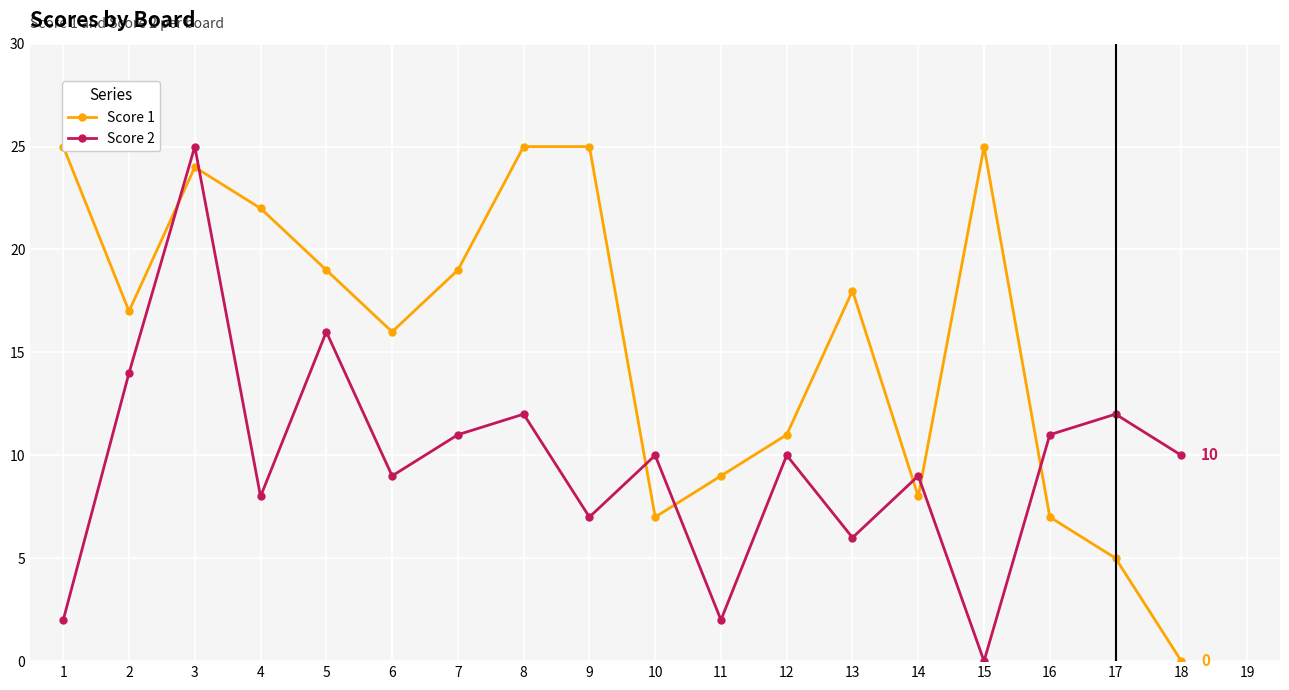

List the series in order of their overall mean, lowest first.

Score 2, Score 1